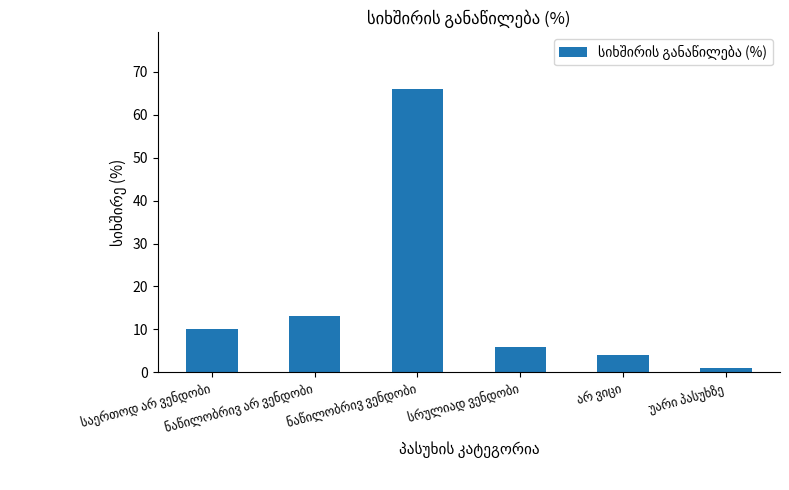

What is the average value?

17